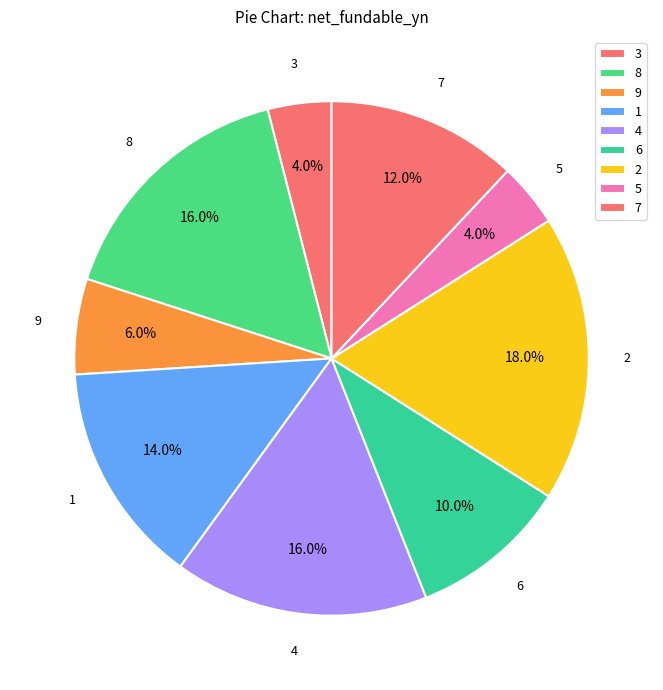

What portion of the pie excludes 8?

84.0%